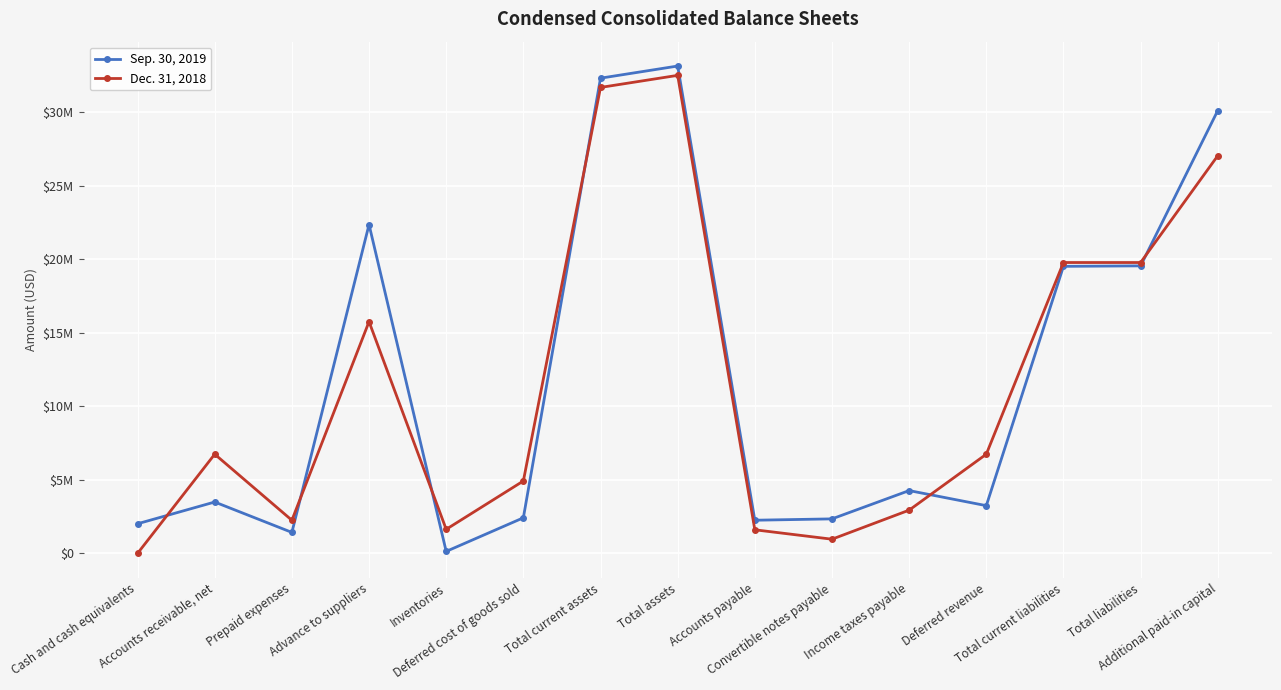

Is it true that Sep. 30, 2019 equals 32319773 at Total current assets?

True